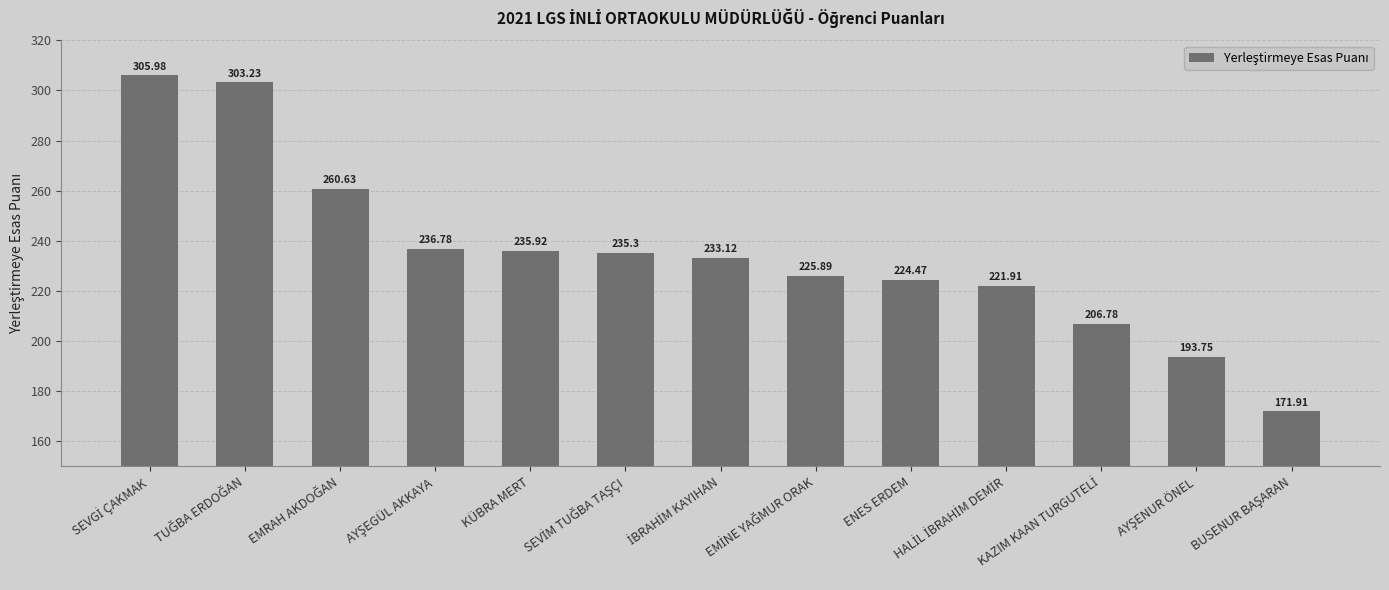

What is the difference between the maximum and minimum values?

134.1